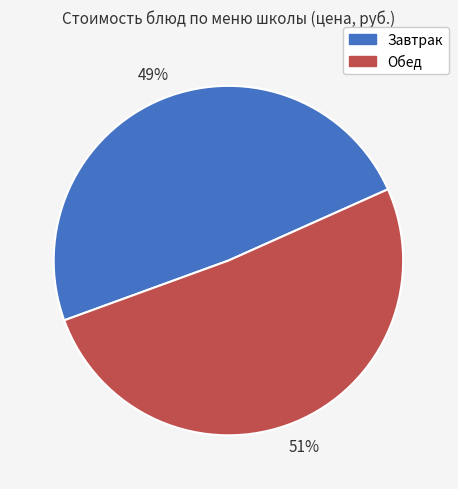

Approximately how many times larger is the value at Завтрак compared to Обед?

1.0